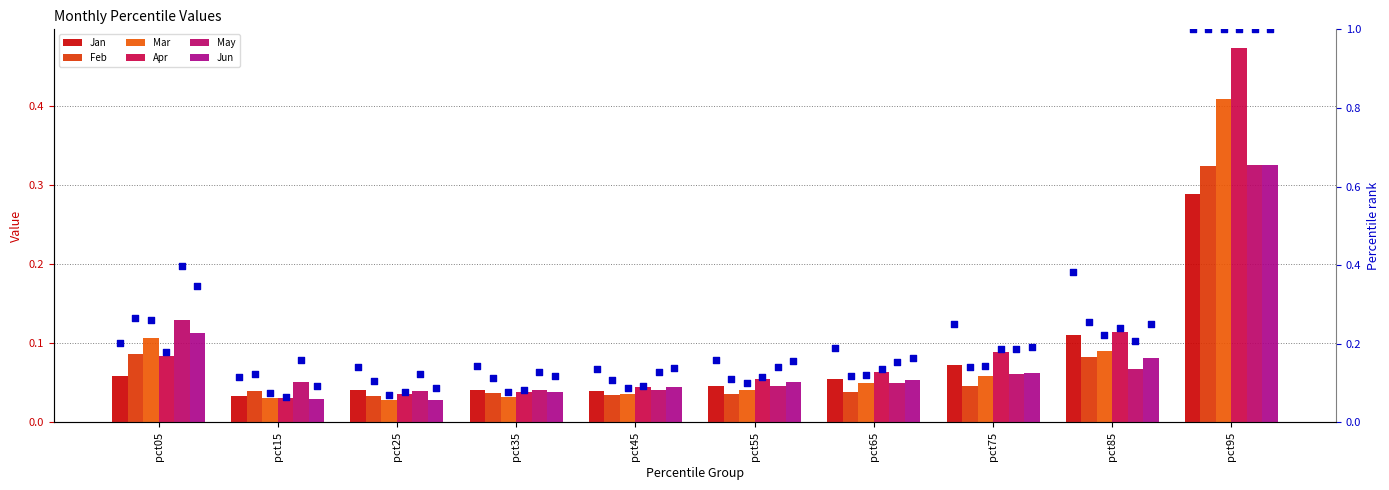

Is the value of Mar at pct35 greater than the value of Jan at pct35?

No